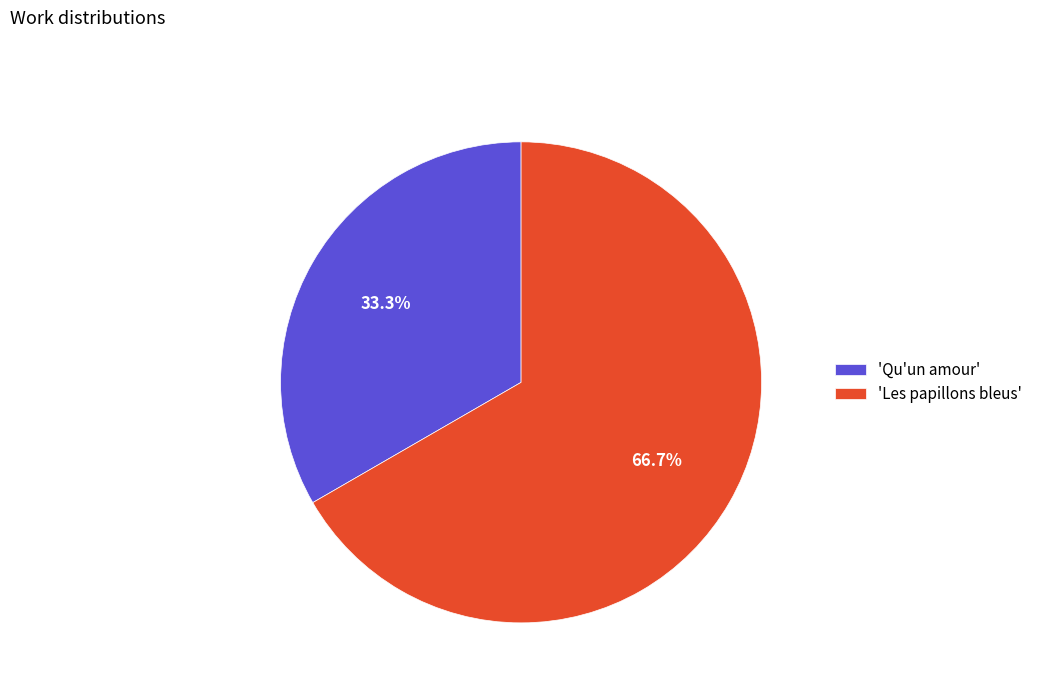

Count the number of slices in the pie.

2